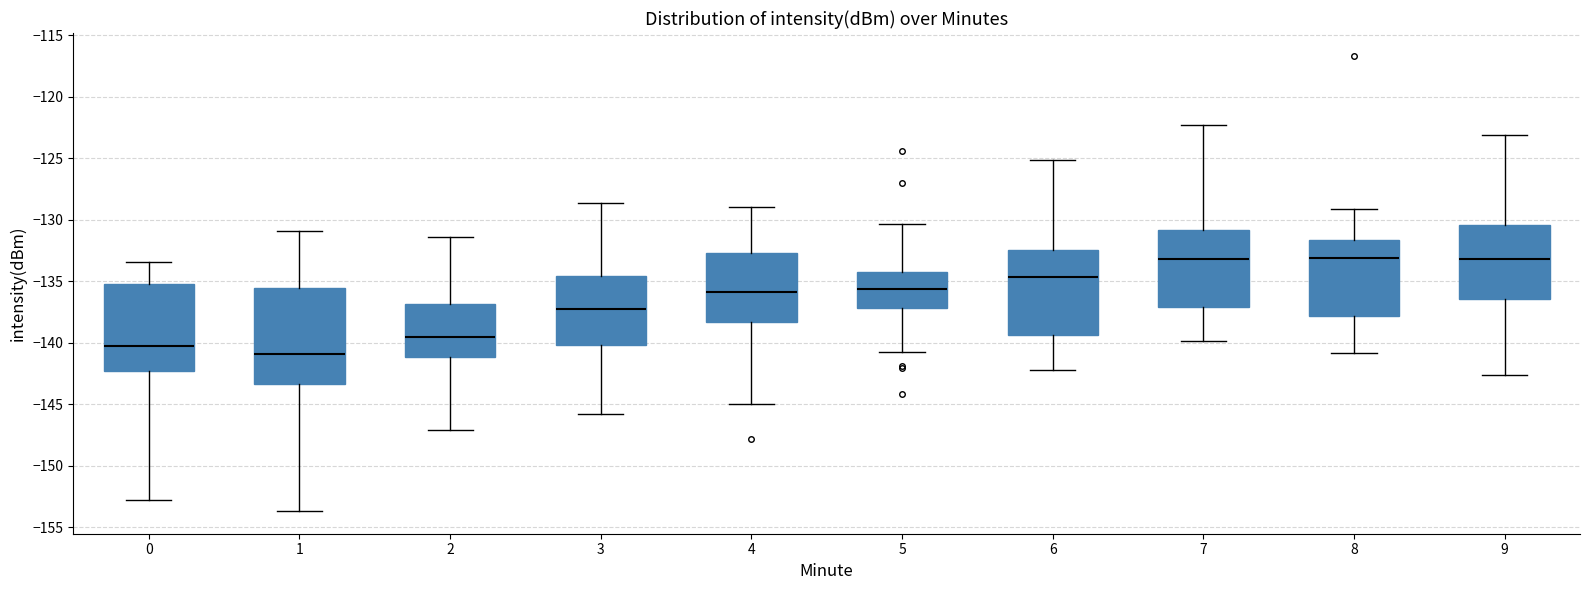

Reading left to right, transcribe this box plot: for each box, give where its median line is, the range the box spans, and where its two whiskers end, as read against the y-axis. The values are not printed on the chart, so give them approximately, as read against the axis.

0: median -140.0, box -142.5 to -135.0, whiskers -153.0 to -133.5
1: median -141.0, box -143.5 to -135.5, whiskers -153.5 to -131.0
2: median -139.5, box -141.0 to -137.0, whiskers -147.0 to -131.5
3: median -137.5, box -140.0 to -134.5, whiskers -146.0 to -128.5
4: median -136.0, box -138.5 to -132.5, whiskers -145.0 to -129.0
5: median -135.5, box -137.0 to -134.0, whiskers -141.0 to -130.5
6: median -134.5, box -139.5 to -132.5, whiskers -142.0 to -125.0
7: median -133.0, box -137.0 to -131.0, whiskers -140.0 to -122.5
8: median -133.0, box -138.0 to -131.5, whiskers -141.0 to -129.0
9: median -133.0, box -136.5 to -130.5, whiskers -142.5 to -123.0